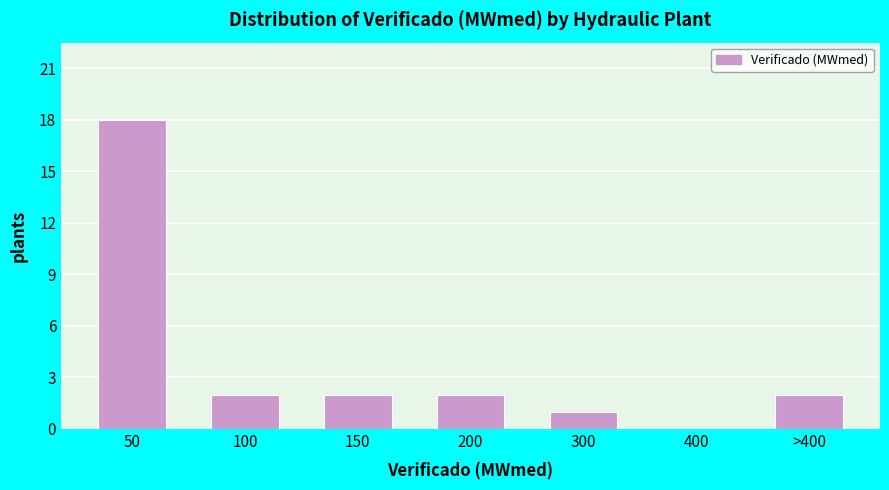

Reading left to right, list all the values displayed in this chart.

50=18	100=2	150=2	200=2	300=1	400=0	>400=2